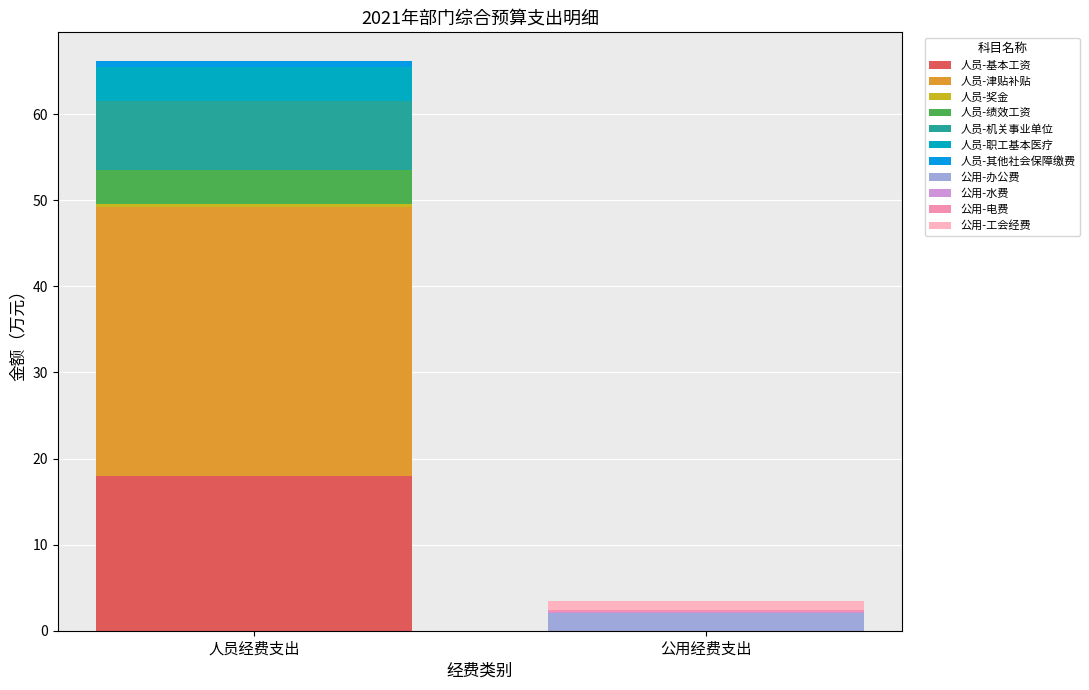

At 机关事业单位, list the series in order from smallest to largest.

公用经费支出, 人员经费支出